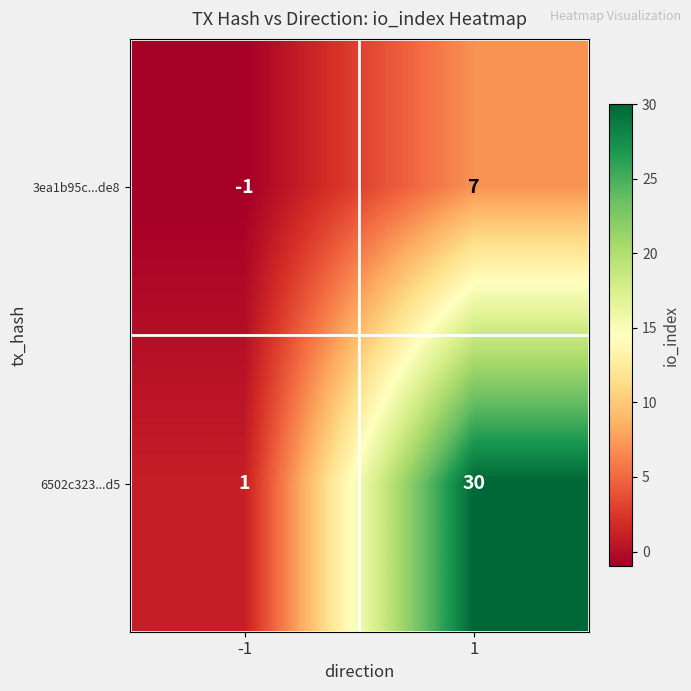

List the series in order of their peak value, highest first.

6502c323...d5, 3ea1b95c...de8